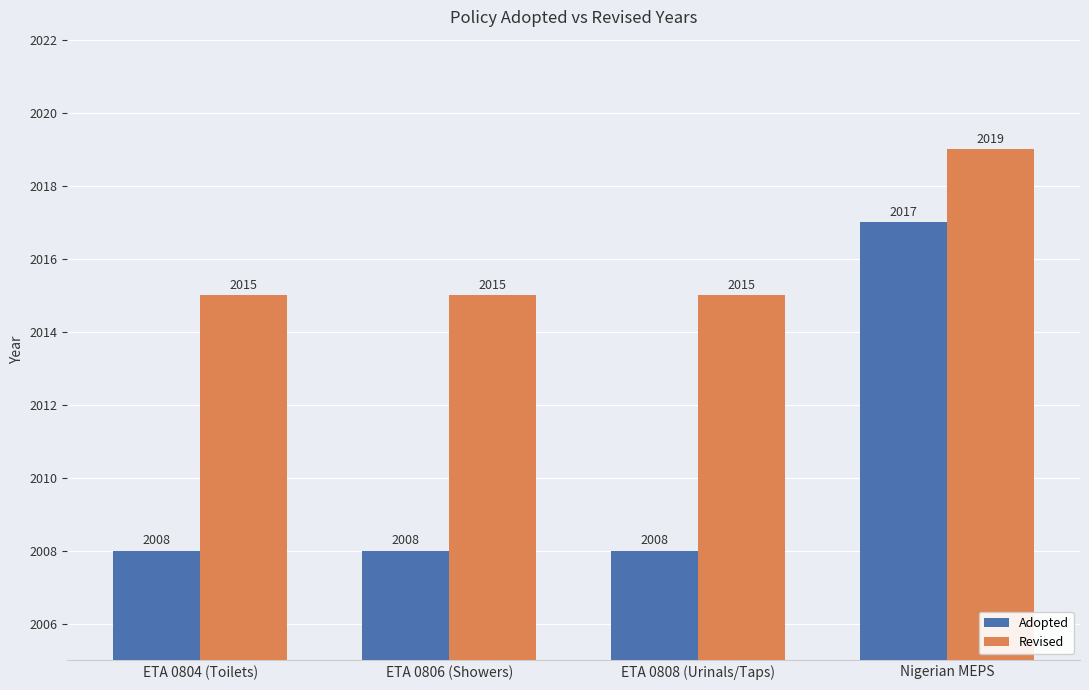

True or false: Revised has a value of 2019 at Nigerian MEPS.

True